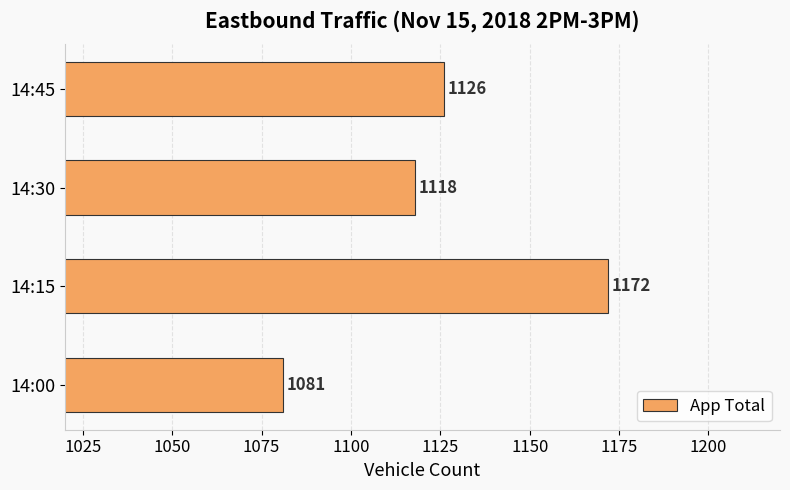

How many distinct data groups are displayed?

1